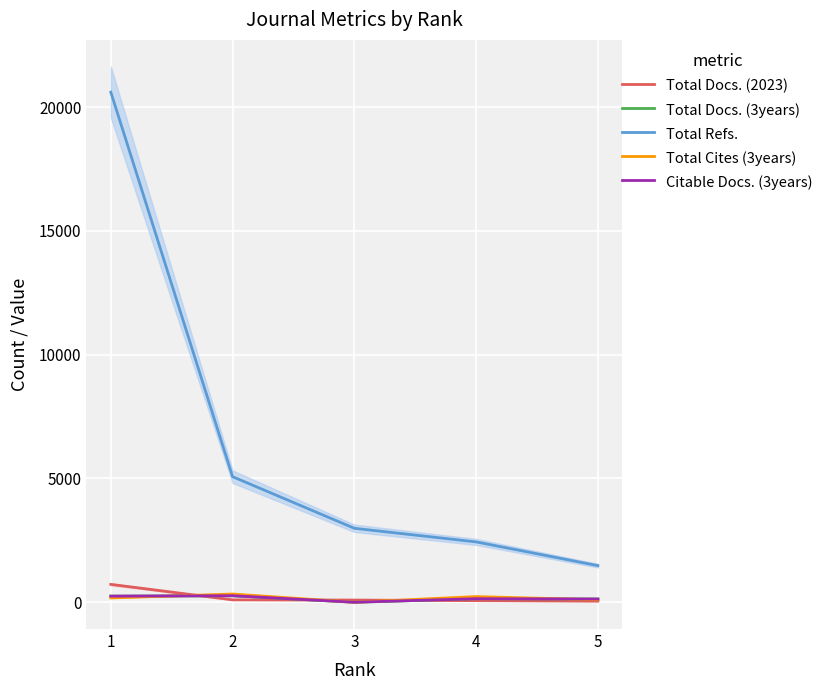

Which series has the largest total across all categories?

Total Refs.